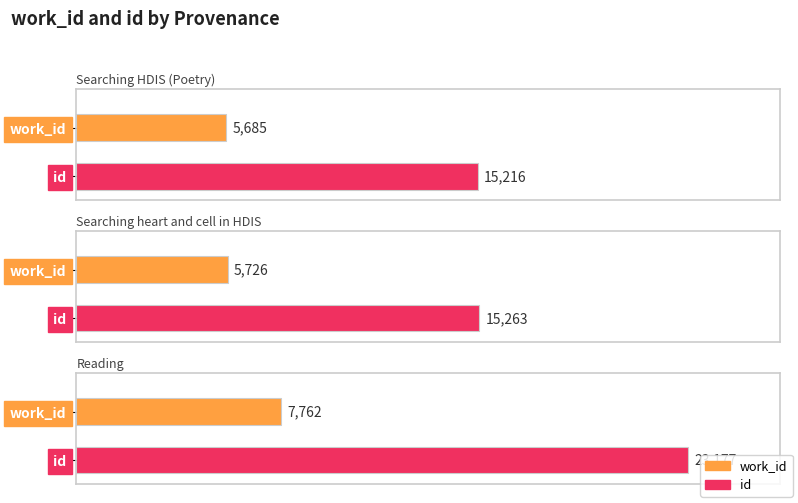

True or false: work_id has a value of 5685 at Searching HDIS (Poetry).

True